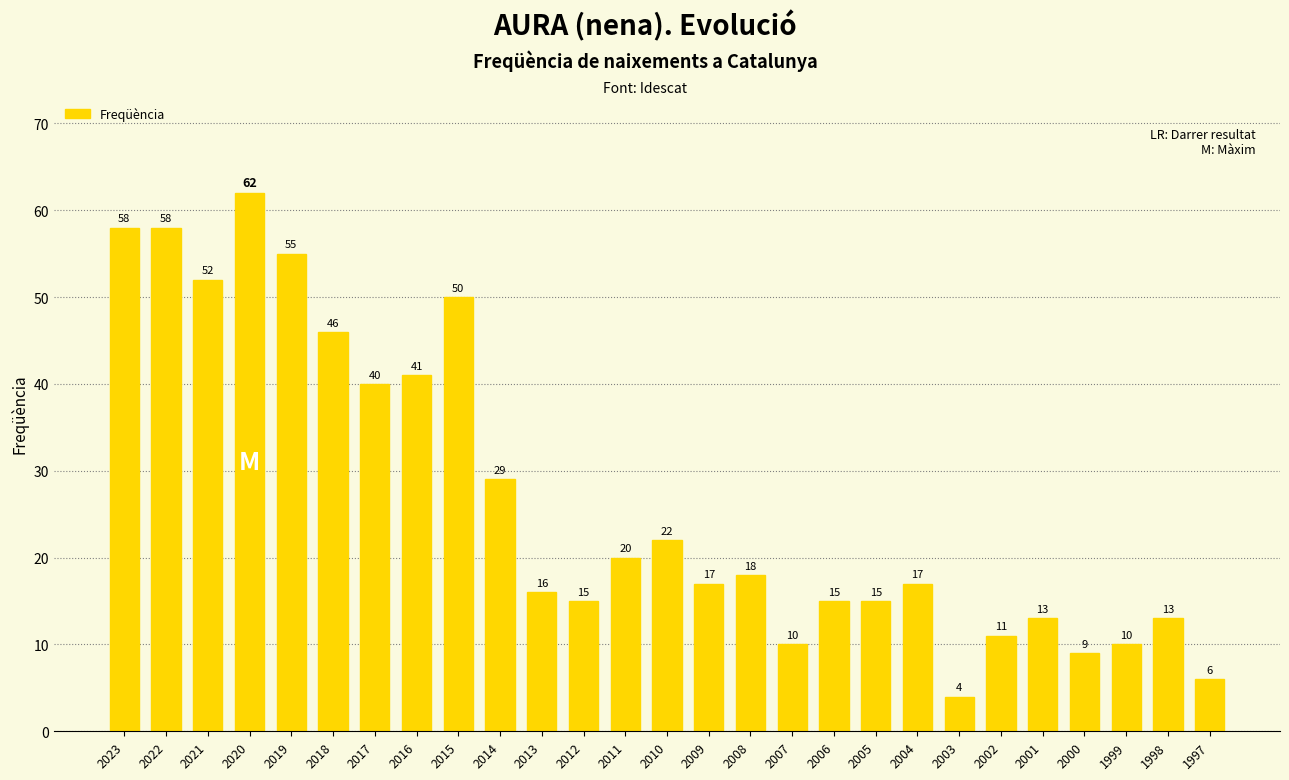

At which label is the value closest to 33?

2014